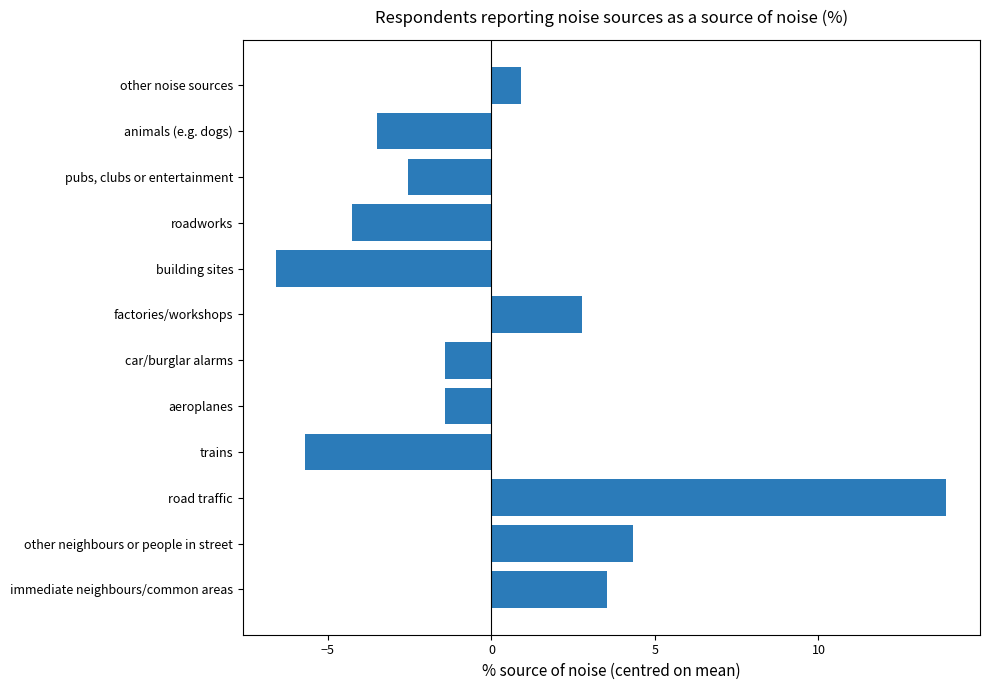

Reading bottom to top, list all the values displayed in this chart.

immediate neighbours/common areas=3.5	other neighbours or people in street=4.3	road traffic=13.9	trains=-5.7	aeroplanes=-1.4	car/burglar alarms=-1.4	factories/workshops=2.8	building sites=-6.6	roadworks=-4.3	pubs, clubs or entertainment=-2.6	animals (e.g. dogs)=-3.5	other noise sources=0.9